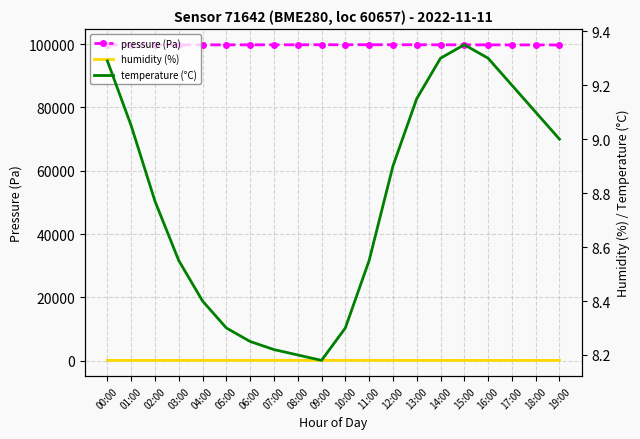

Is the value of humidity (%) at 03:00 greater than the value of temperature (°C) at 14:00?

Yes